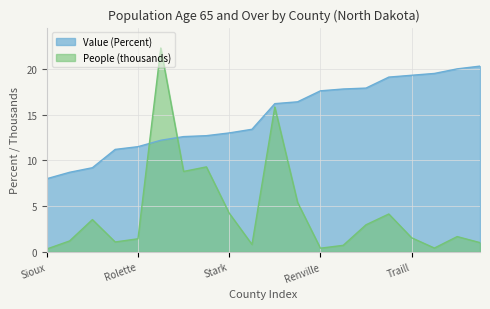

What is the minimum value shown in the chart?

0.3